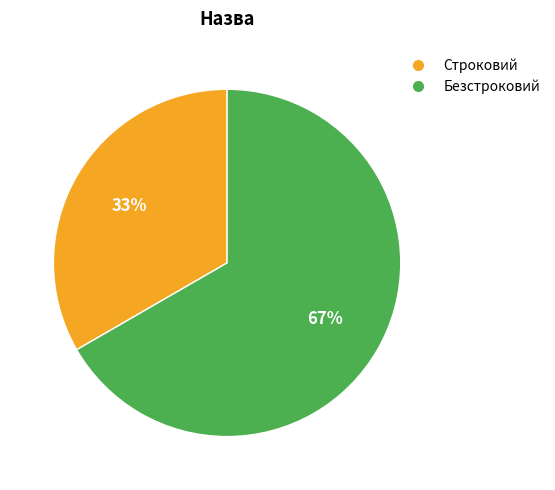

Between Безстроковий and Строковий, which is larger?

Безстроковий